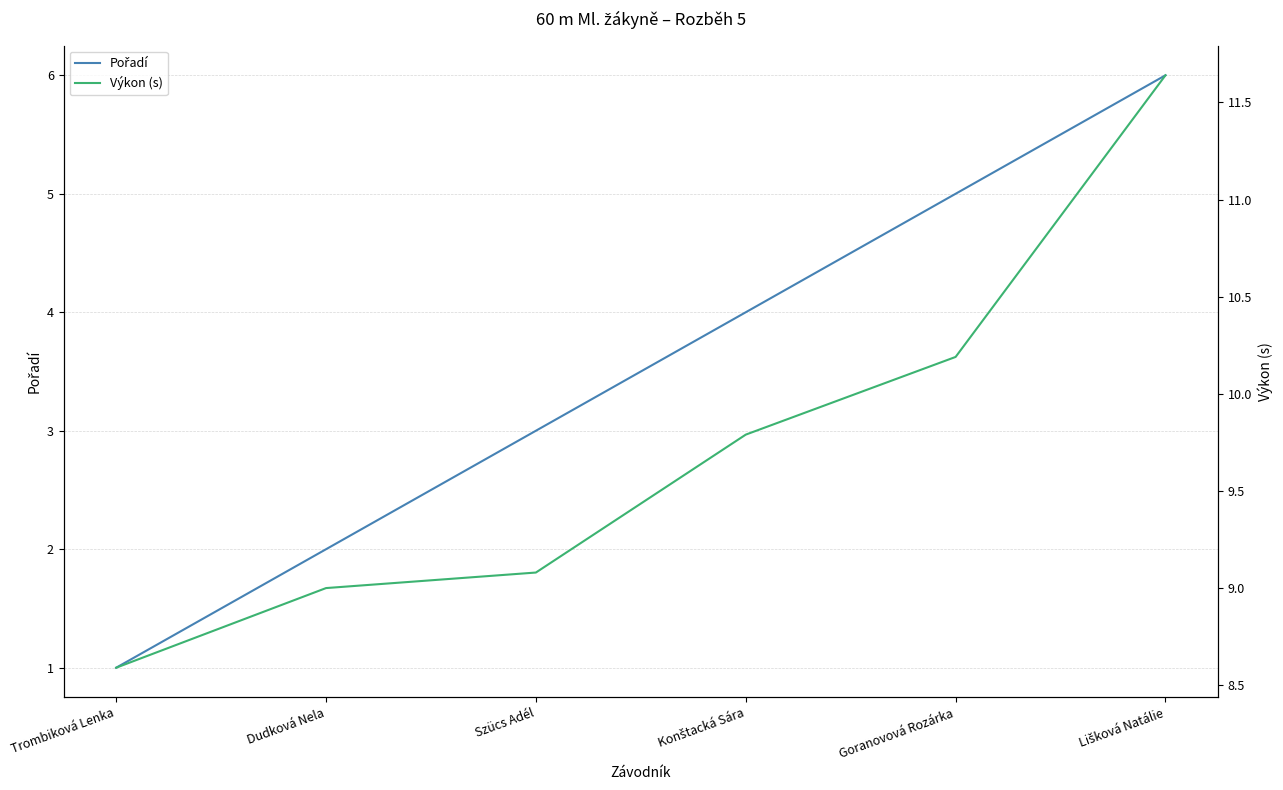

Reading right to left, extract all data points from this chart.

Pořadí: Lišková Natálie=6.0	Goranovová Rozárka=5.0	Konštacká Sára=4.0	Szücs Adél=3.0	Dudková Nela=2.0	Trombiková Lenka=1.0
Výkon (s): Lišková Natálie=11.6	Goranovová Rozárka=10.2	Konštacká Sára=9.8	Szücs Adél=9.1	Dudková Nela=9.0	Trombiková Lenka=8.6